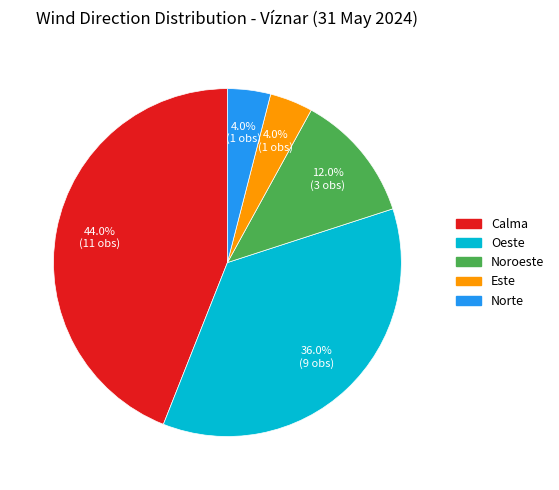

Combined, do Calma and Norte account for over 50%?

No